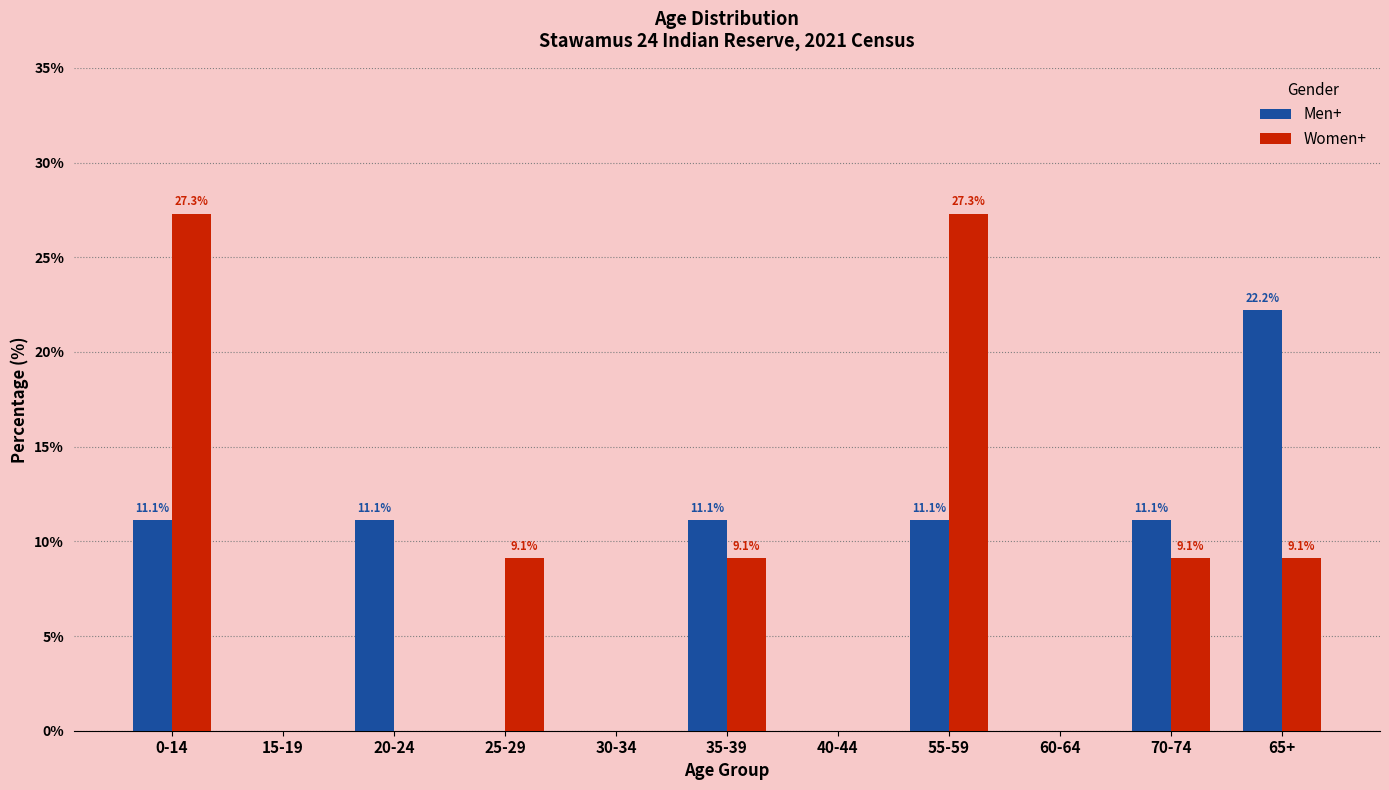

Is the value of Men+ at 35-39 greater than the value of Women+ at 0-14?

No